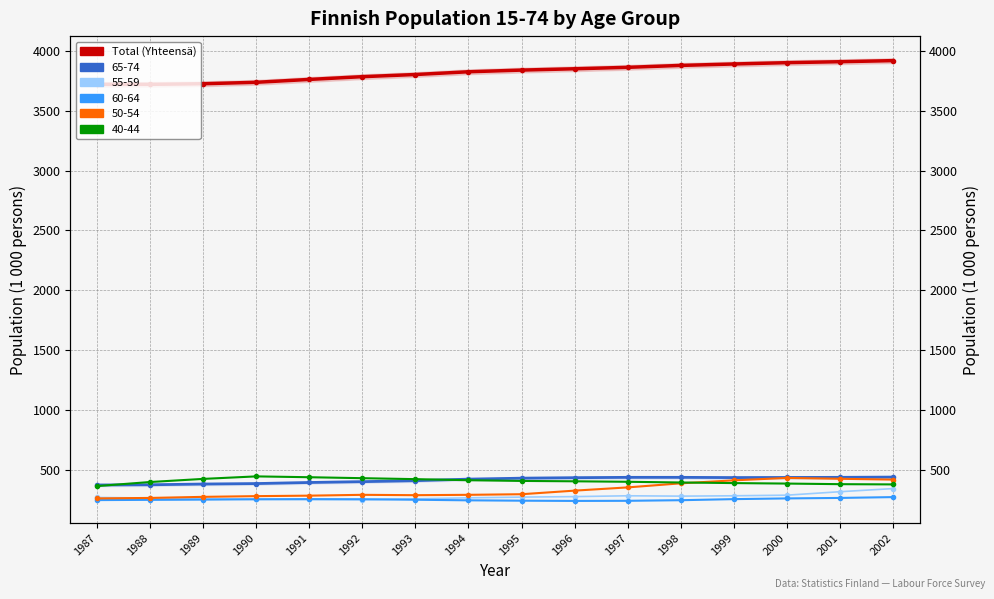

At which label does the data first exceed 3839?

1996